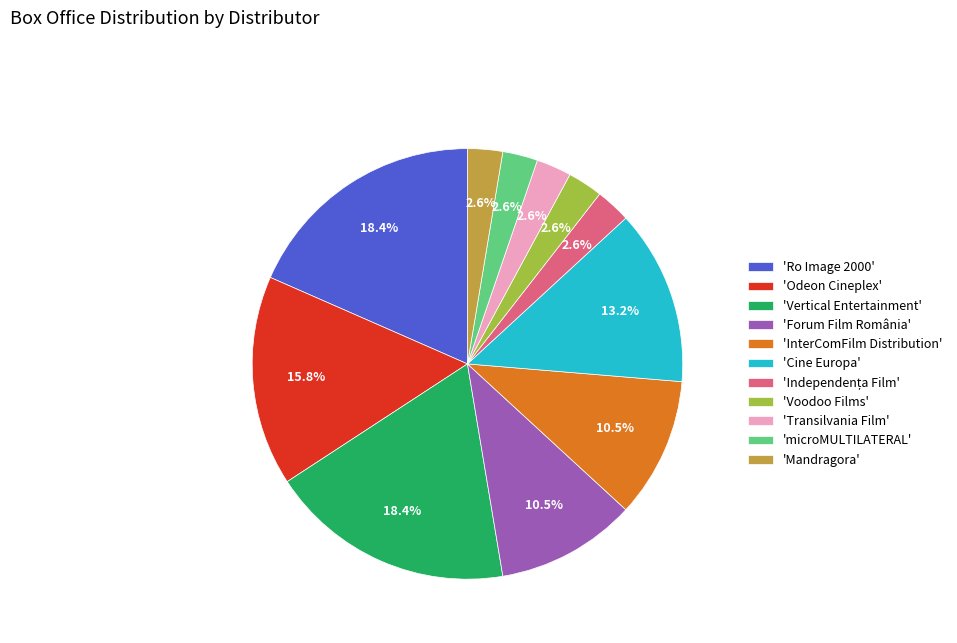

How many segments does this pie chart have?

11